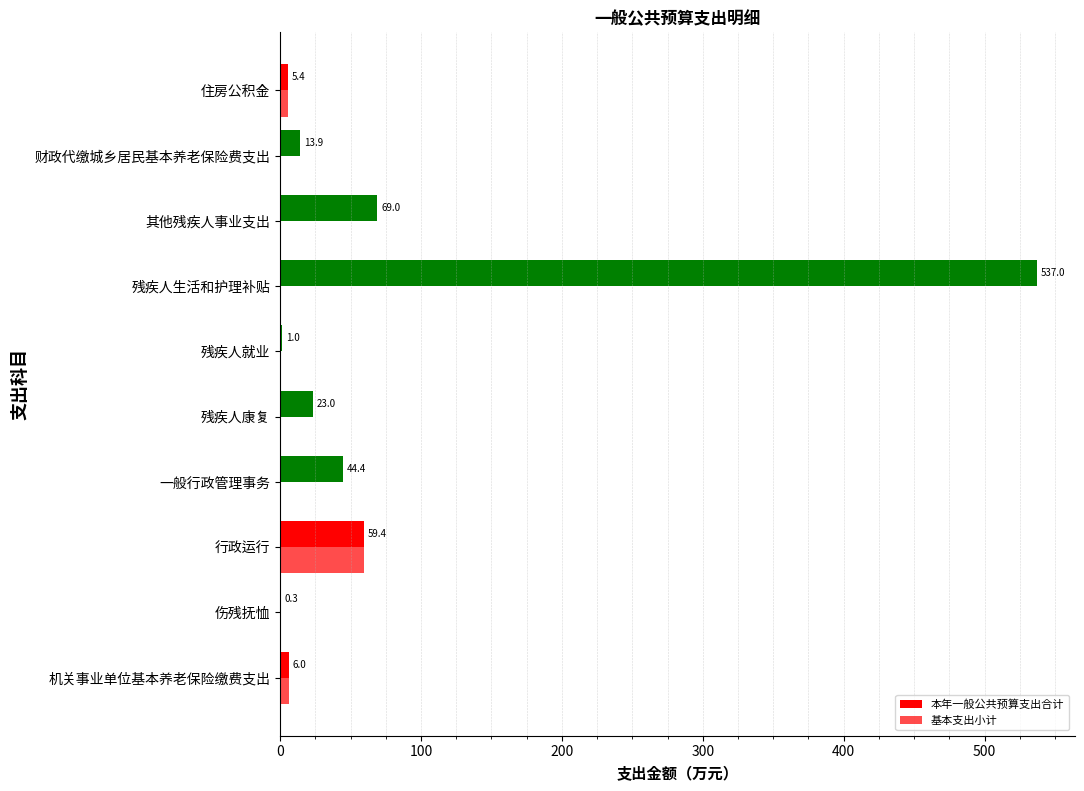

How many categories are shown in the chart?

10